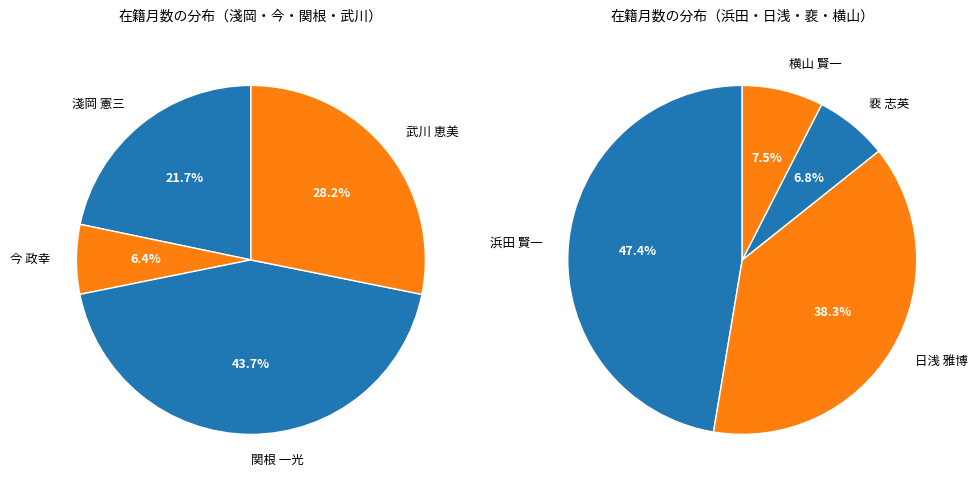

Is 日浅 雅博 the majority of the pie?

No